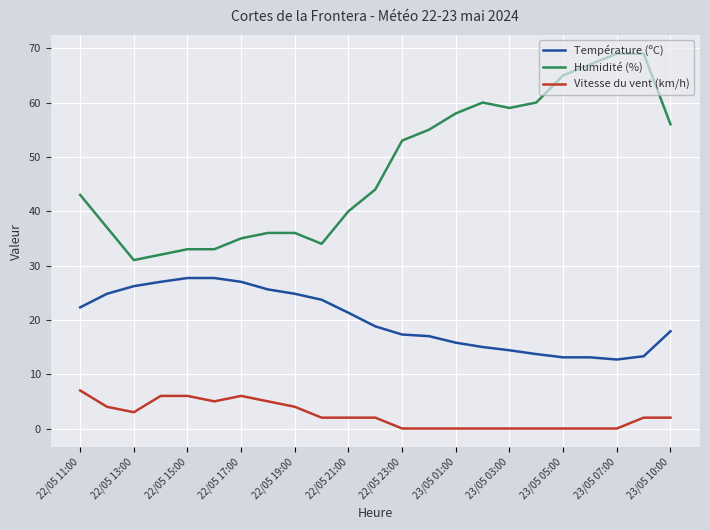

What is the minimum value for Température (ºC)?

12.7